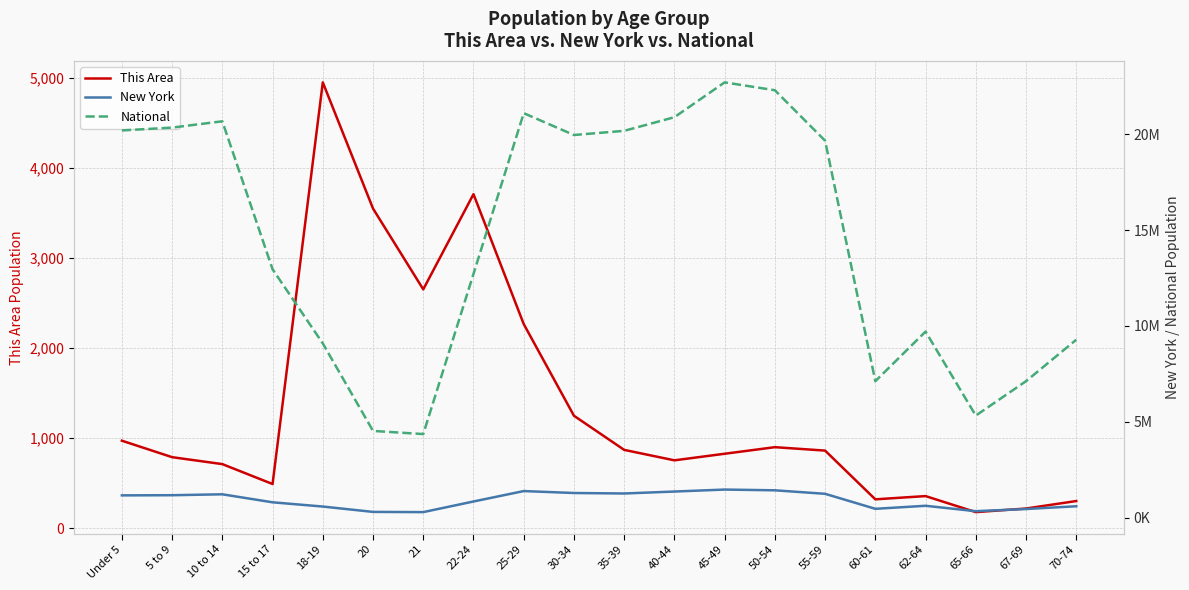

True or false: New York and This Area intersect in this chart.

False